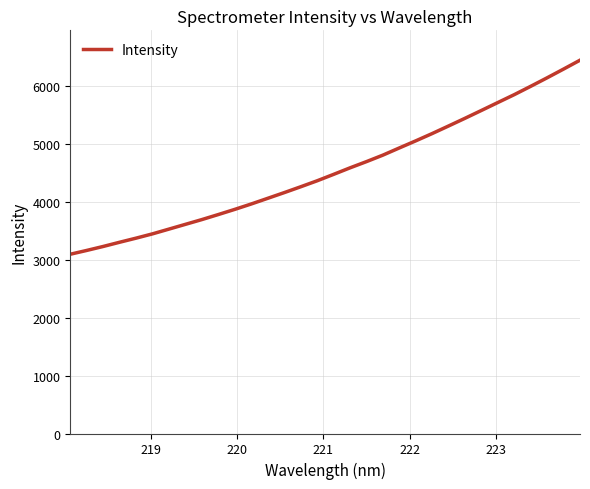

What is the minimum value shown in the chart?

3093.7